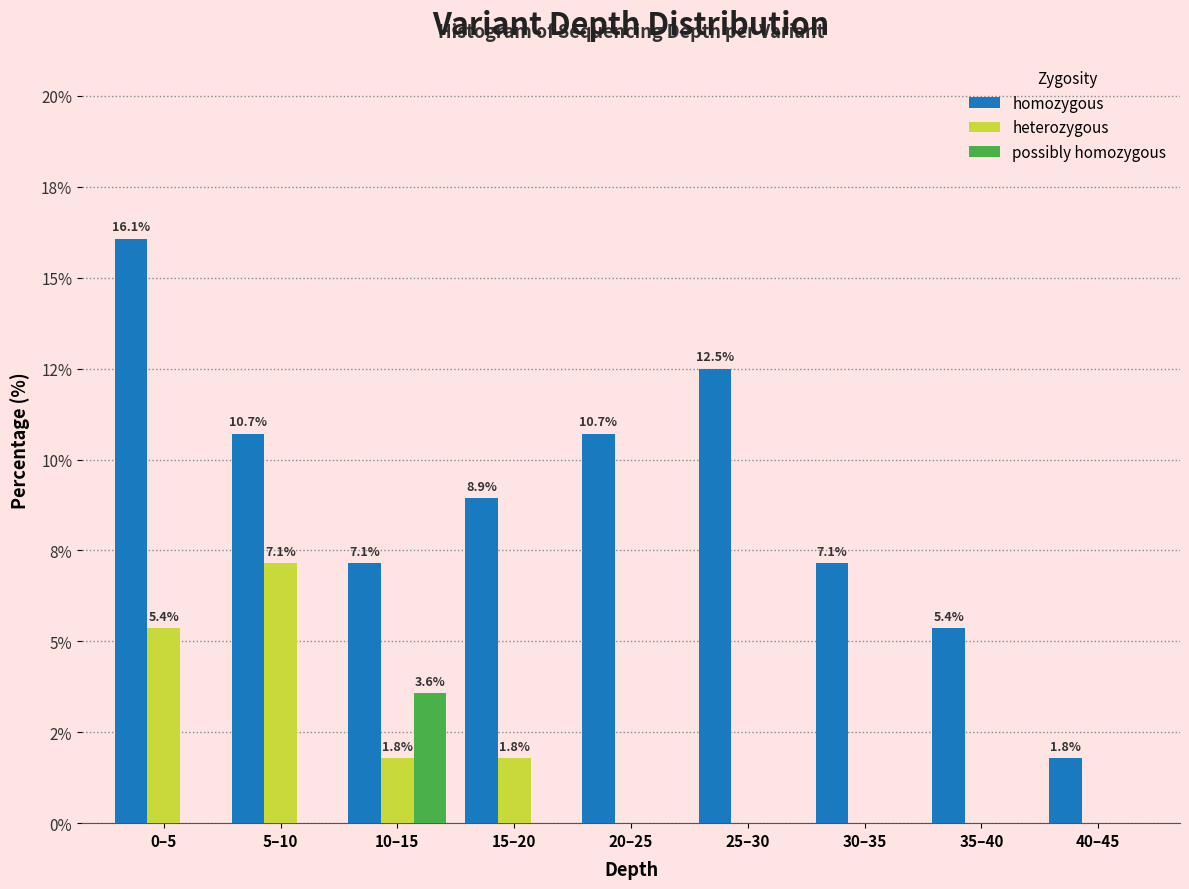

What are all the series names shown in the legend?

homozygous, heterozygous, possibly homozygous